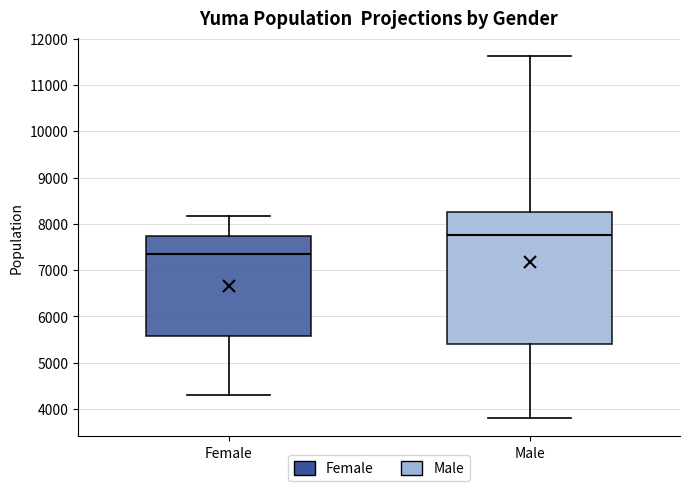

Which box has the lowest median line?

Female